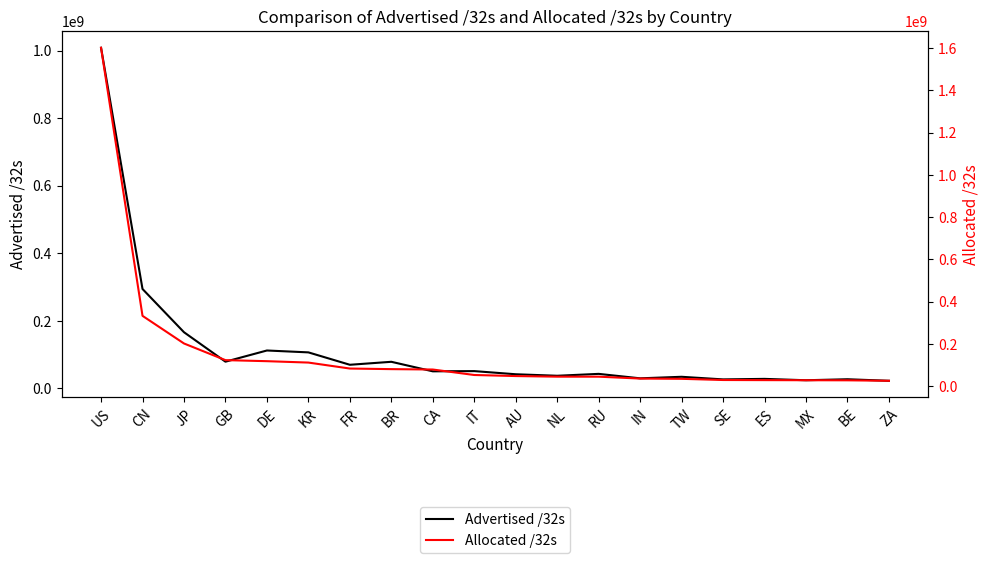

Is it true that Advertised /32s equals 51123456 at IT?

True